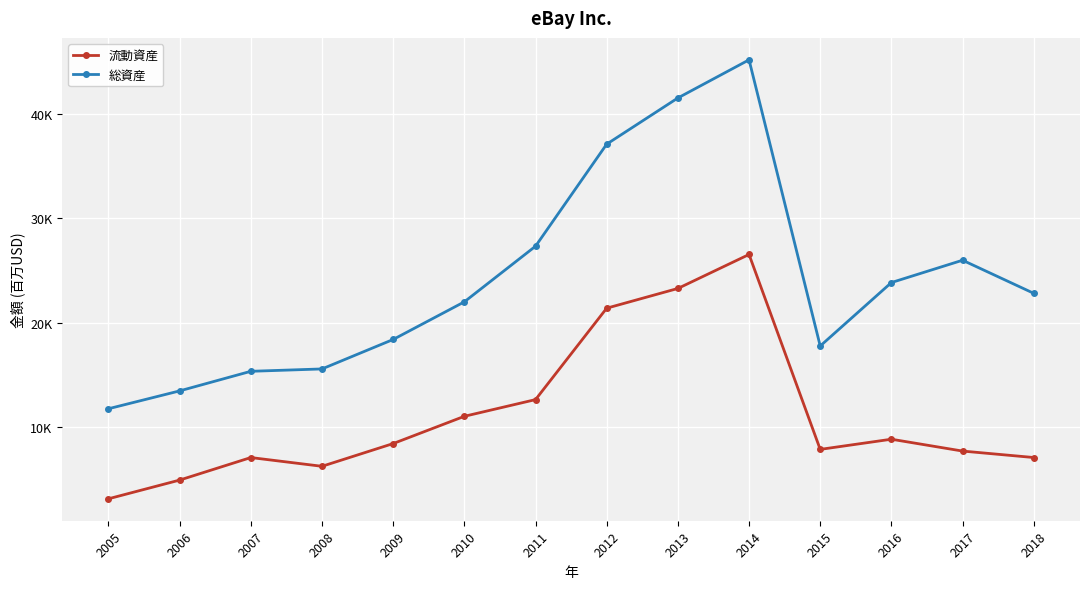

What are all the series names shown in the legend?

流動資産, 総資産